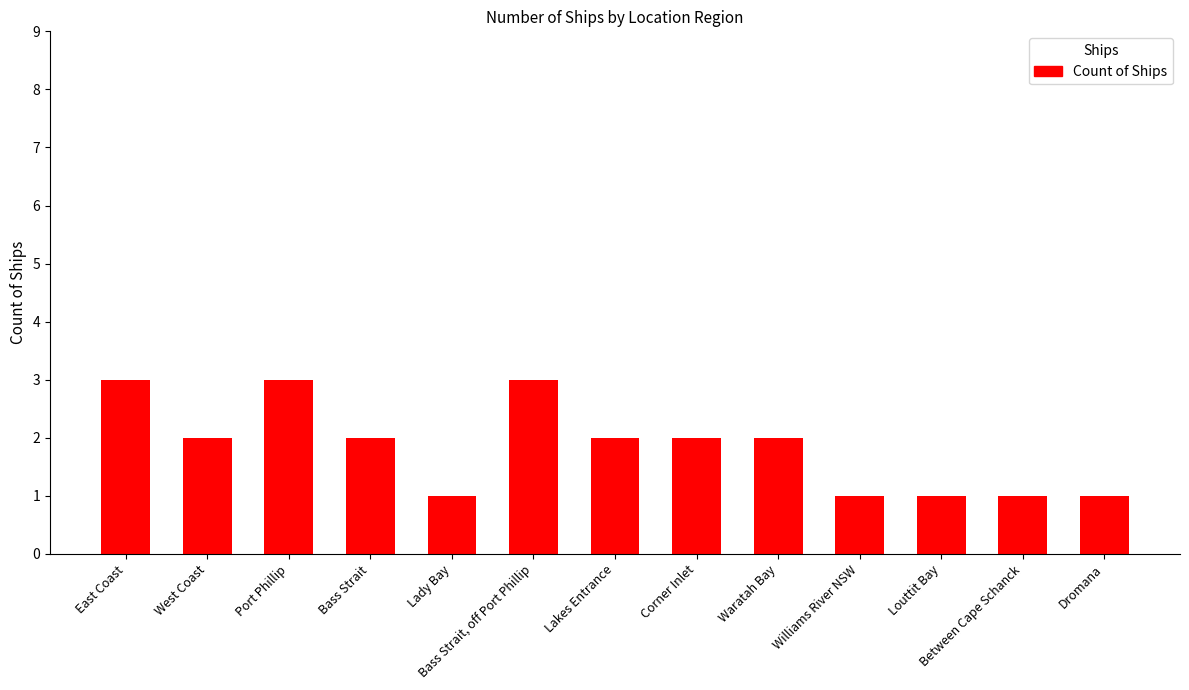

Does the chart contain any negative values?

No